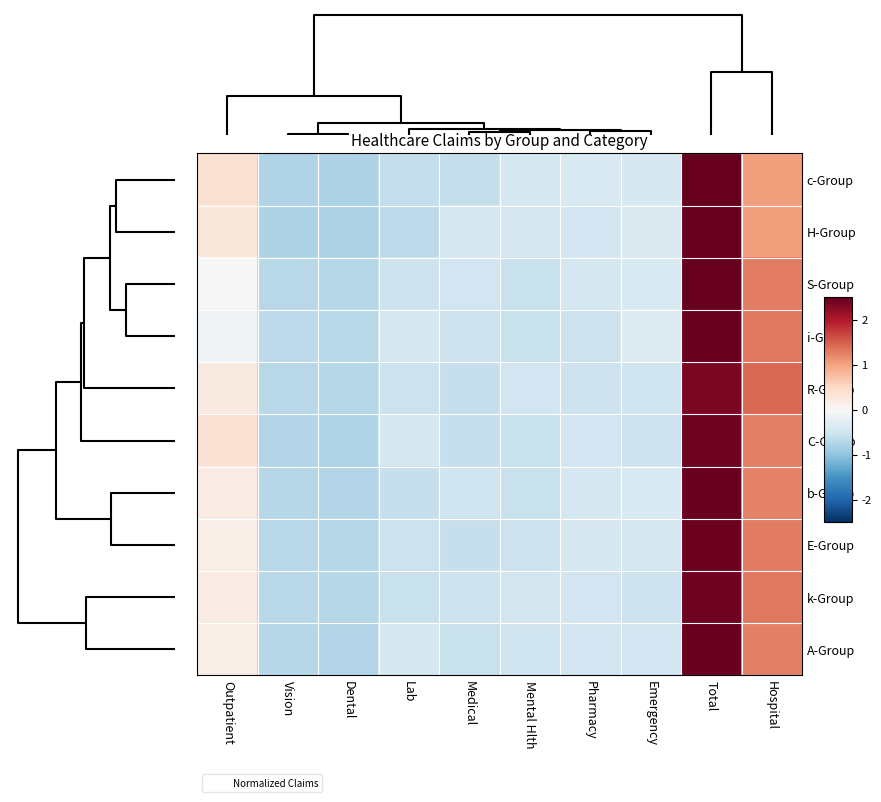

Which series has the largest range (max minus min)?

H-Group